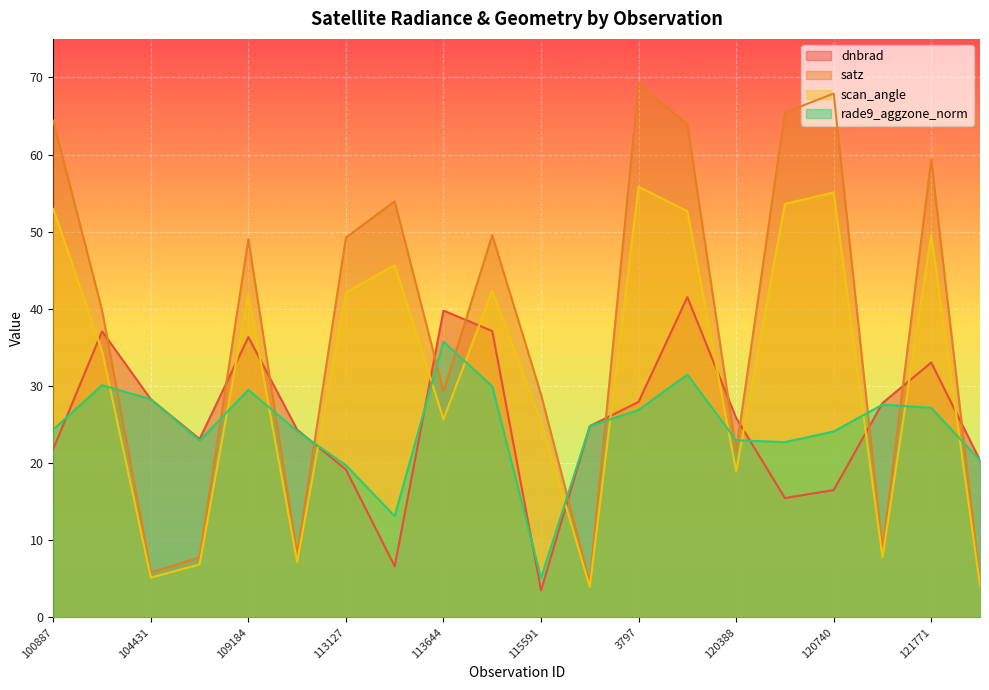

What is the difference between the satz values at 104431 and 121771?

53.5